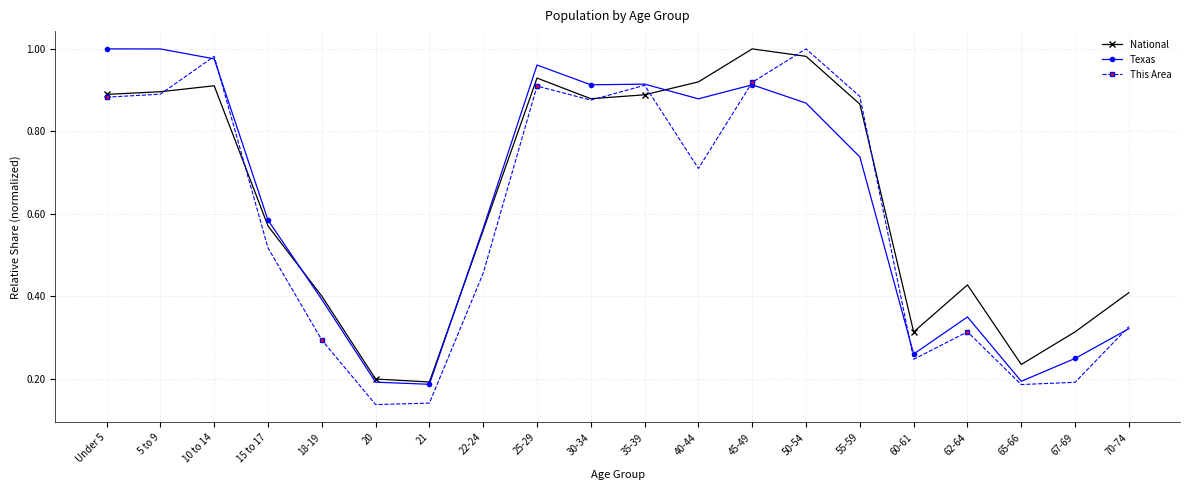

At how many categories does at least one series exceed 0?

20